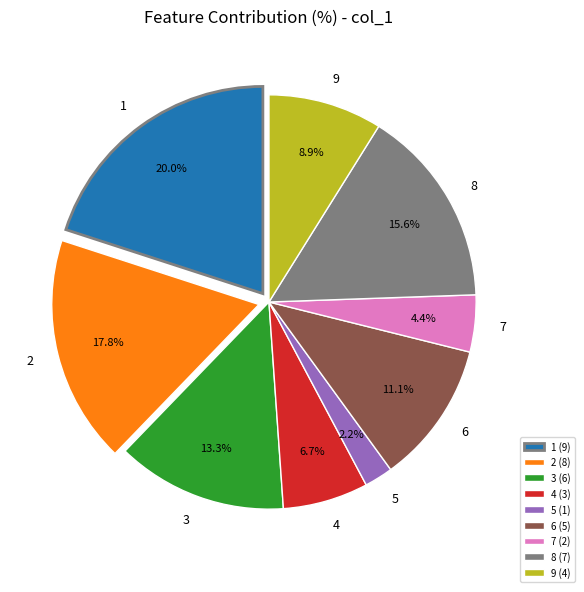

Count the number of slices in the pie.

9